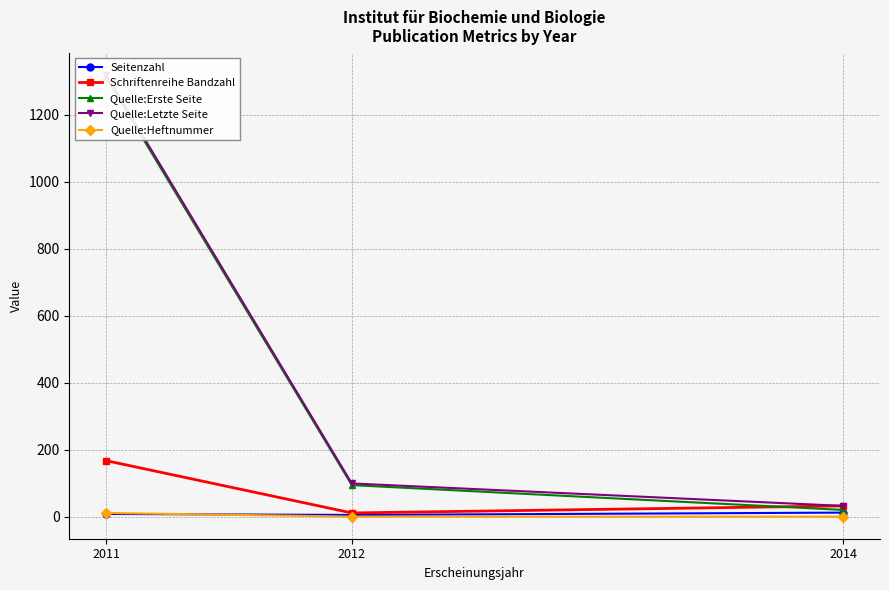

Reading right to left, transcribe all the data shown in this chart.

Seitenzahl: 13	6	9
Schriftenreihe Bandzahl: 33	12	168
Quelle:Erste Seite: 21	95	1311
Quelle:Letzte Seite: 33	100	1319
Quelle:Heftnummer: 1	1	12